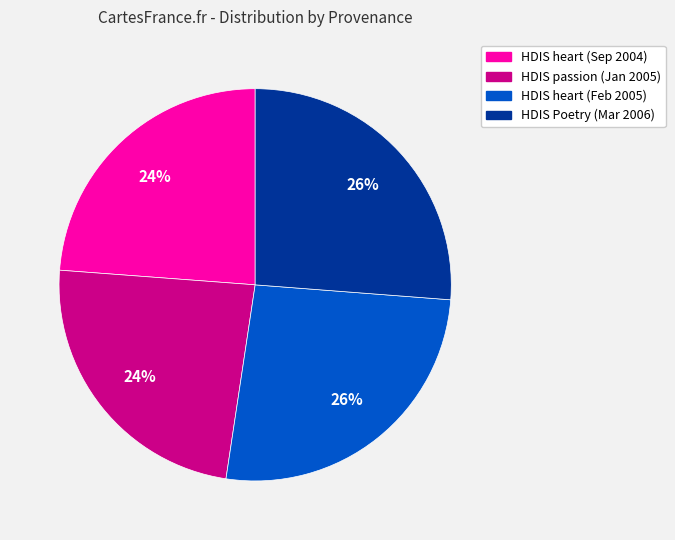

To the nearest percent, what is the average slice percentage?

25%